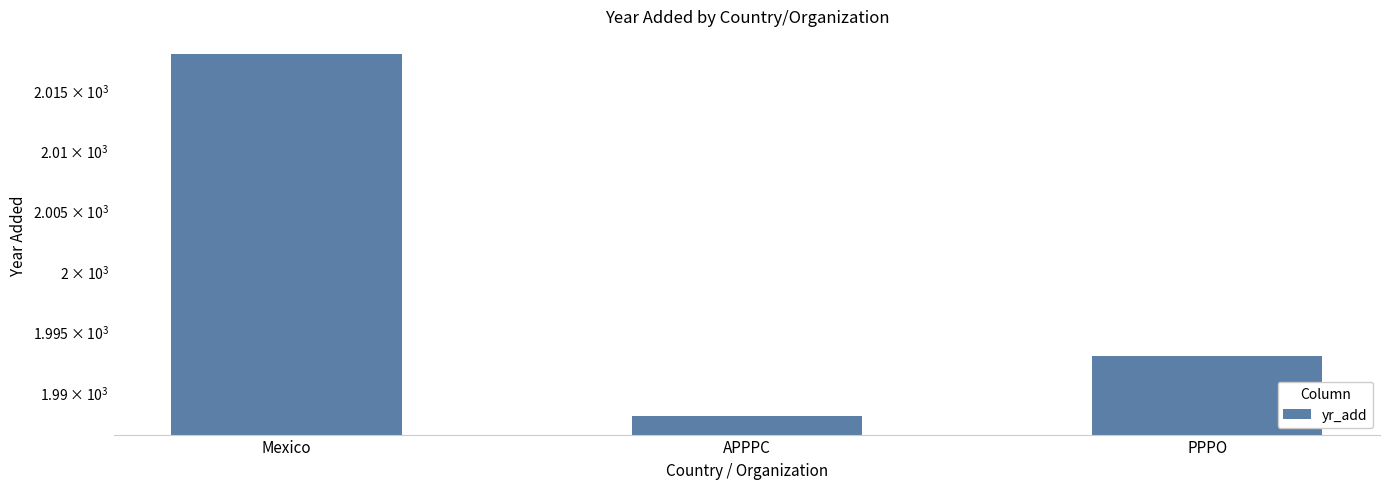

List the labels in order of value, smallest first.

APPPC, PPPO, Mexico